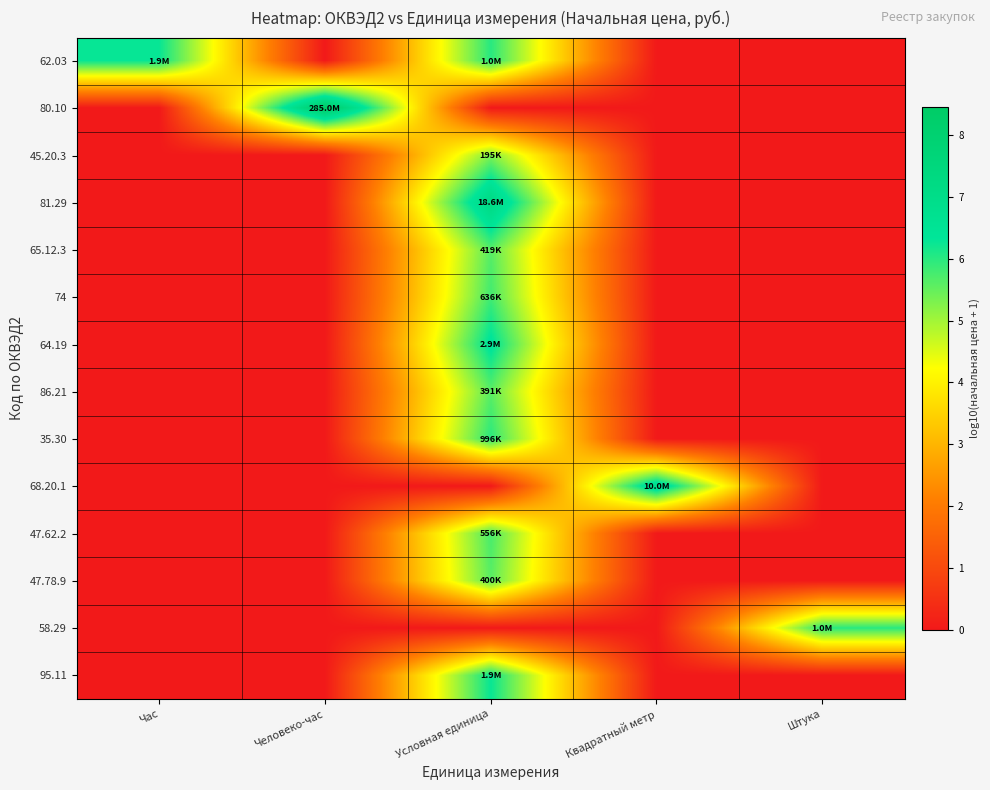

List the series in order of their peak value, highest first.

80.10, 81.29, 68.20.1, 64.19, 62.03, 95.11, 58.29, 35.30, 74, 47.62.2, 65.12.3, 47.78.9, 86.21, 45.20.3